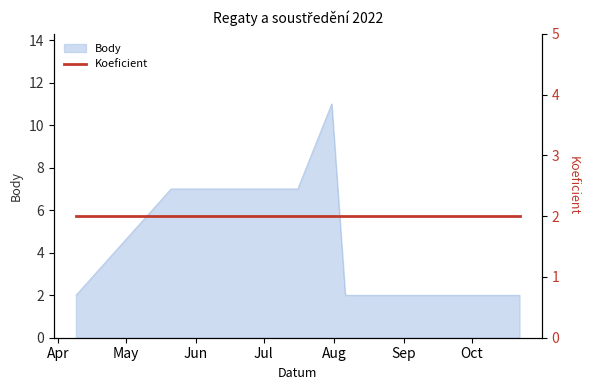

List the labels in order of value, largest first.

2022-07-31, 2022-05-21, 2022-07-16, 2022-04-09, 2022-08-06, 2022-10-22